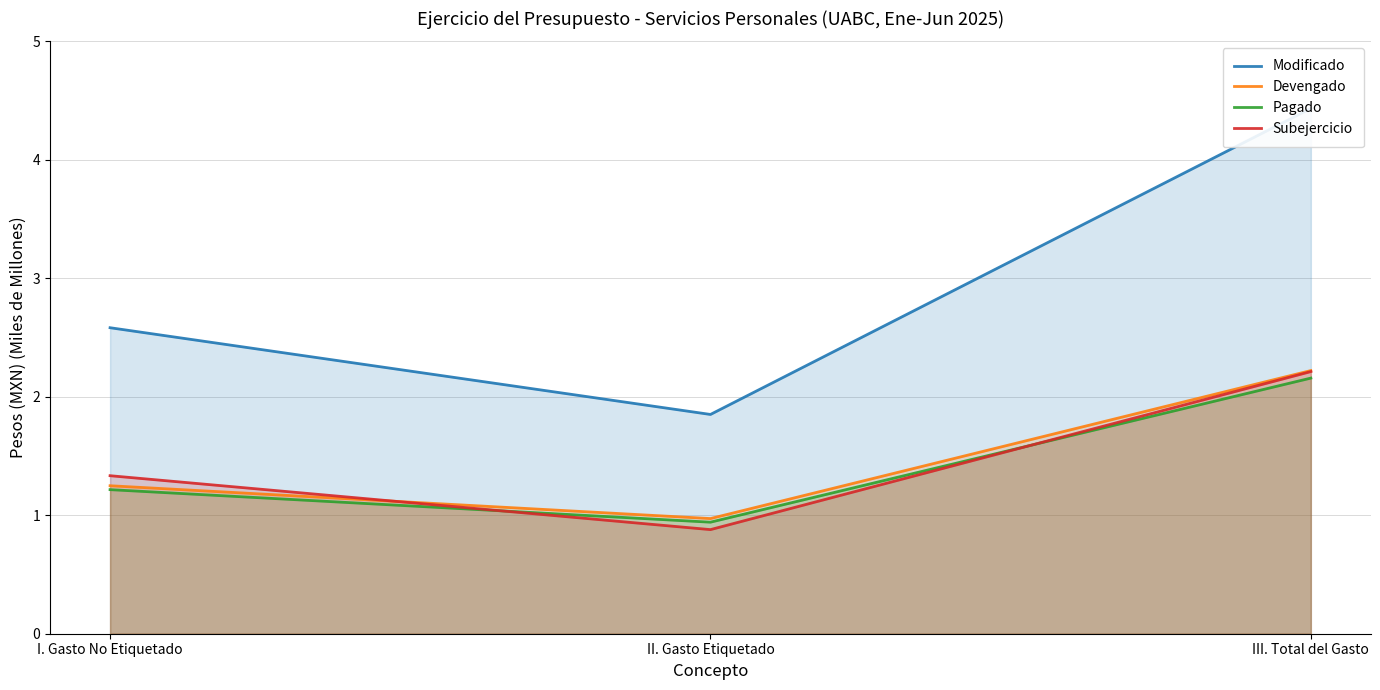

Reading left to right, extract all data points from this chart.

Modificado: 2.6	1.9	4.4
Devengado: 1.2	1.0	2.2
Pagado: 1.2	0.9	2.2
Subejercicio: 1.3	0.9	2.2